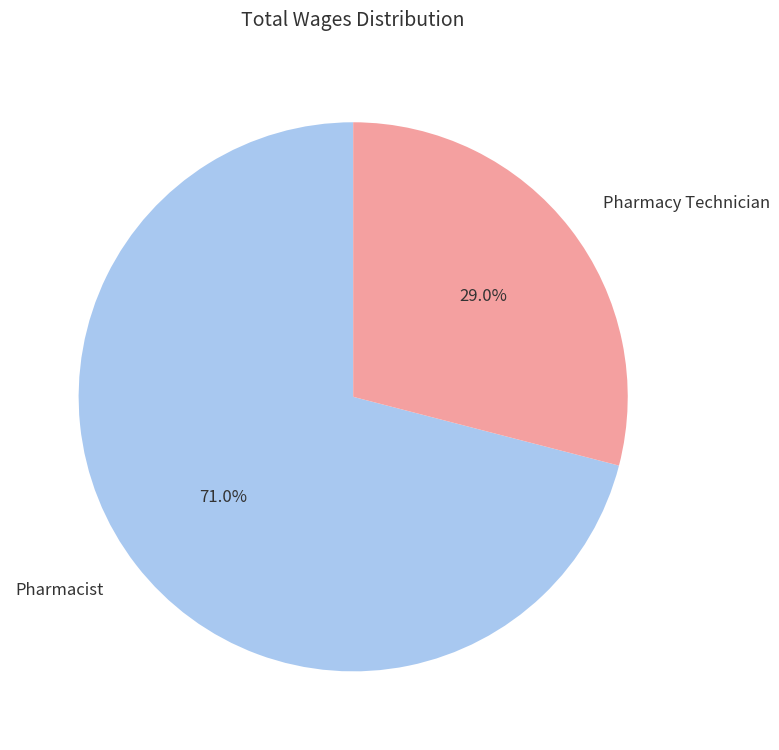

Approximately how many times larger is the value at Pharmacy Technician compared to Pharmacist?

0.4